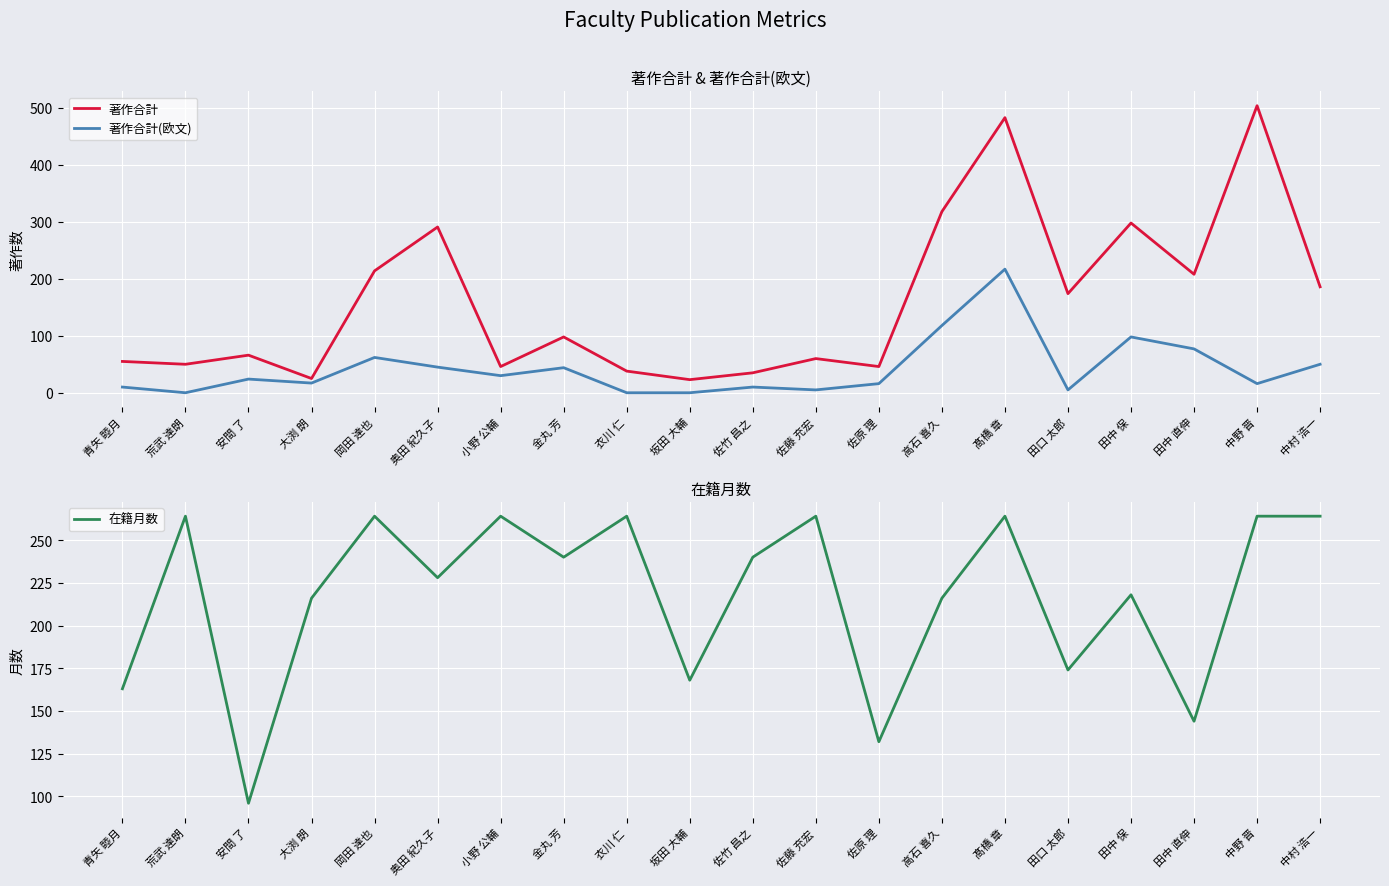

True or false: 著作合計 has a value of 291 at 奥田 紀久子.

True